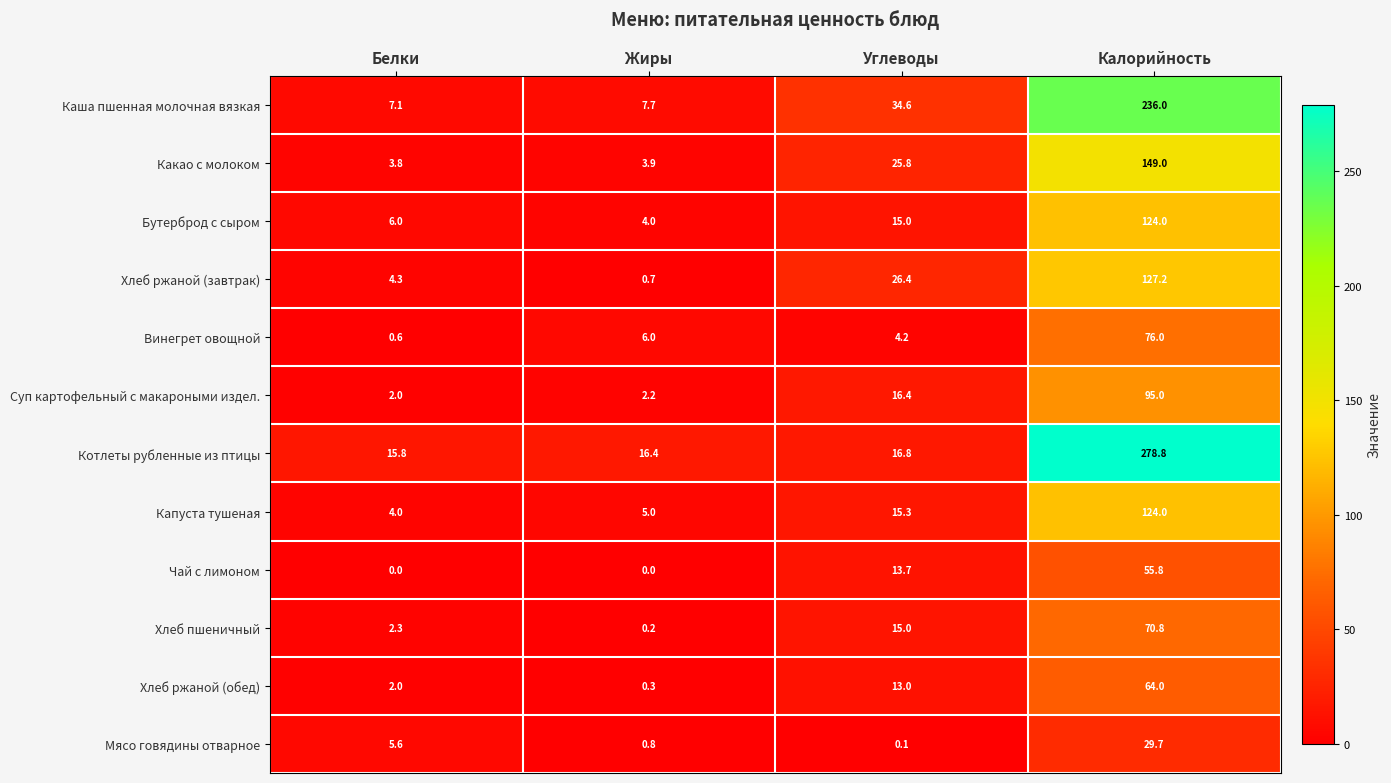

What is the highest value of the Хлеб ржаной (обед) series?

64.0